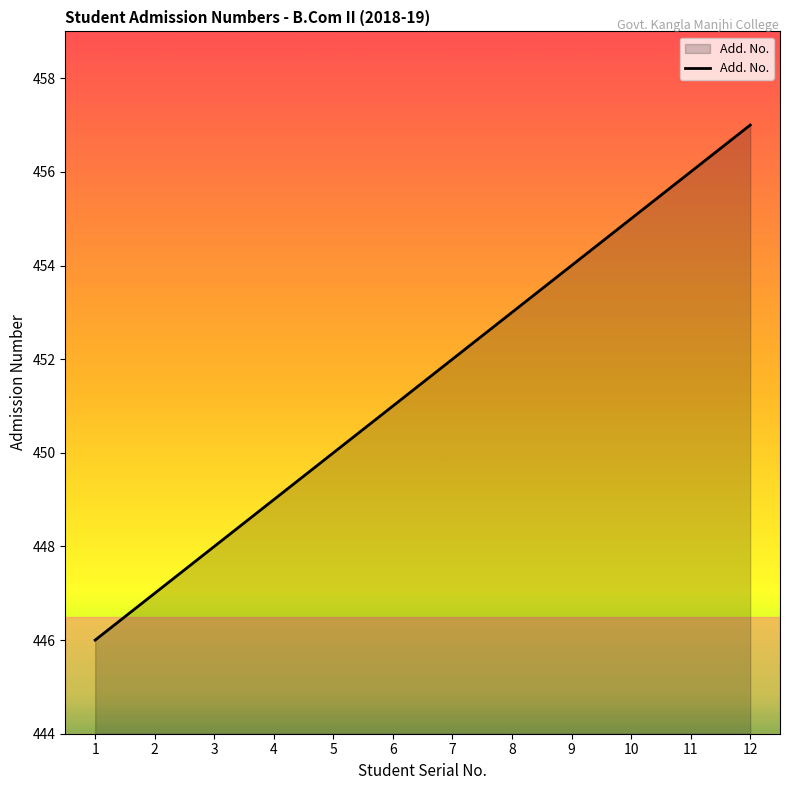

List the labels in order of value, smallest first.

1, 2, 3, 4, 5, 6, 7, 8, 9, 10, 11, 12